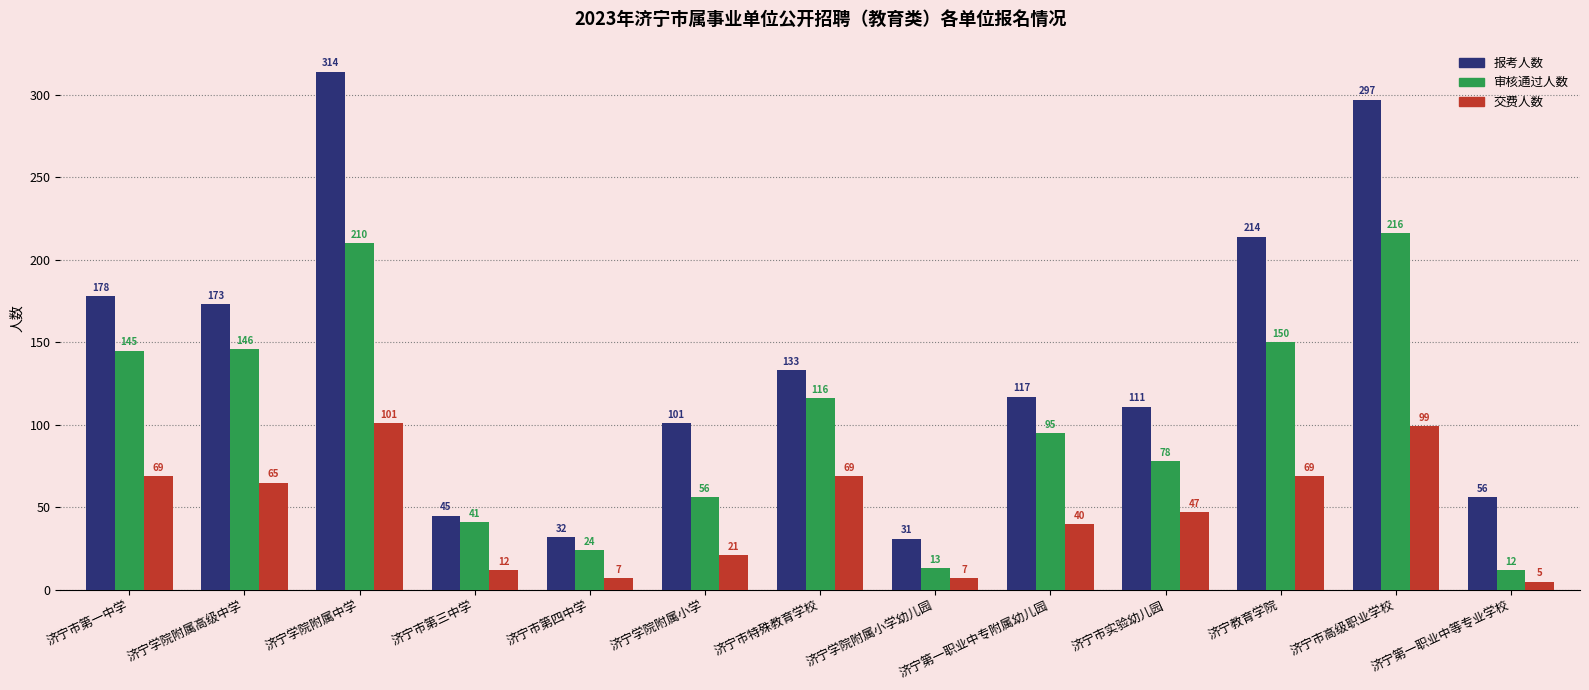

The value of 审核通过人数 at 济宁市第四中学 is 24. True or false?

True